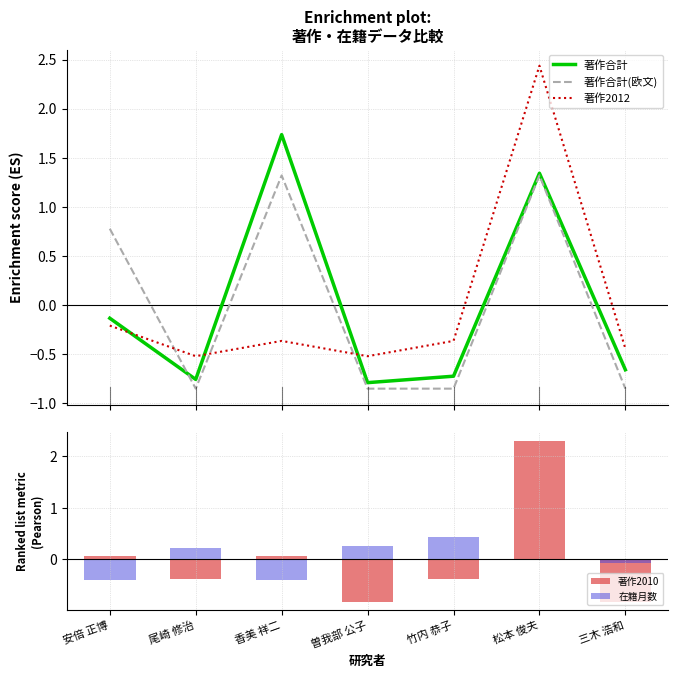

At 安倍 正博, list the series in order from smallest to largest.

在籍月数, 著作2012, 著作合計, 著作2010, 著作合計(欧文)